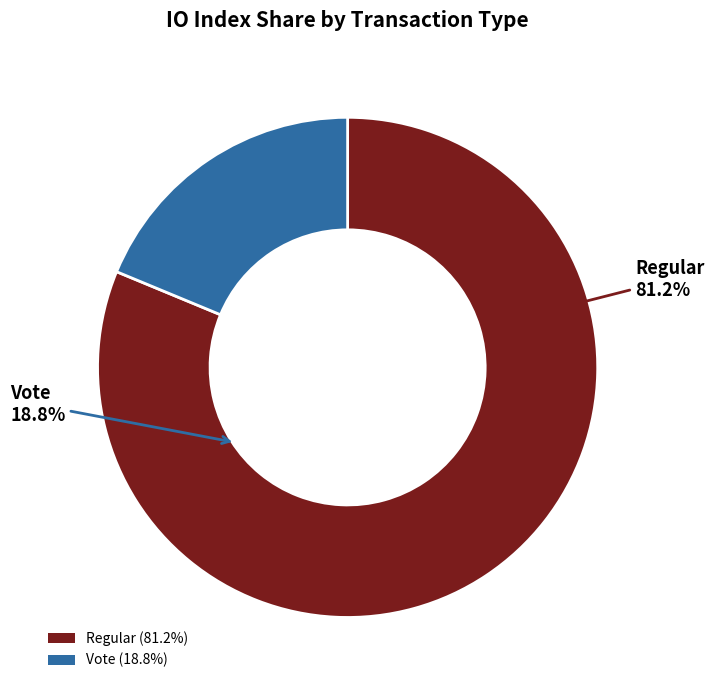

Rank the categories by value from highest to lowest.

Regular, Vote